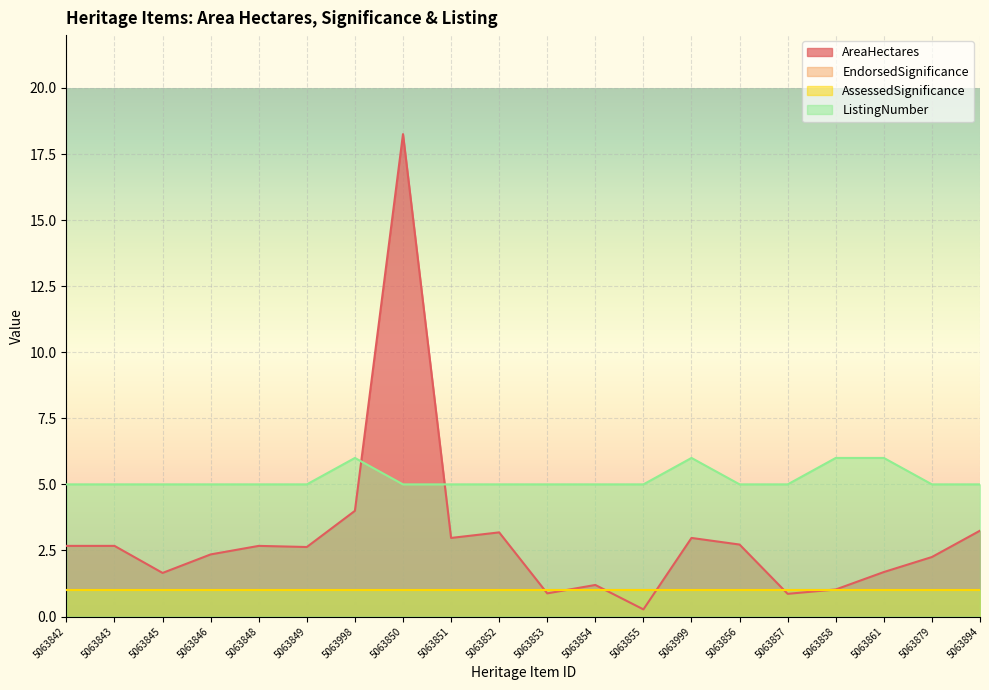

What is the label of the 7th point from the left?

5063998